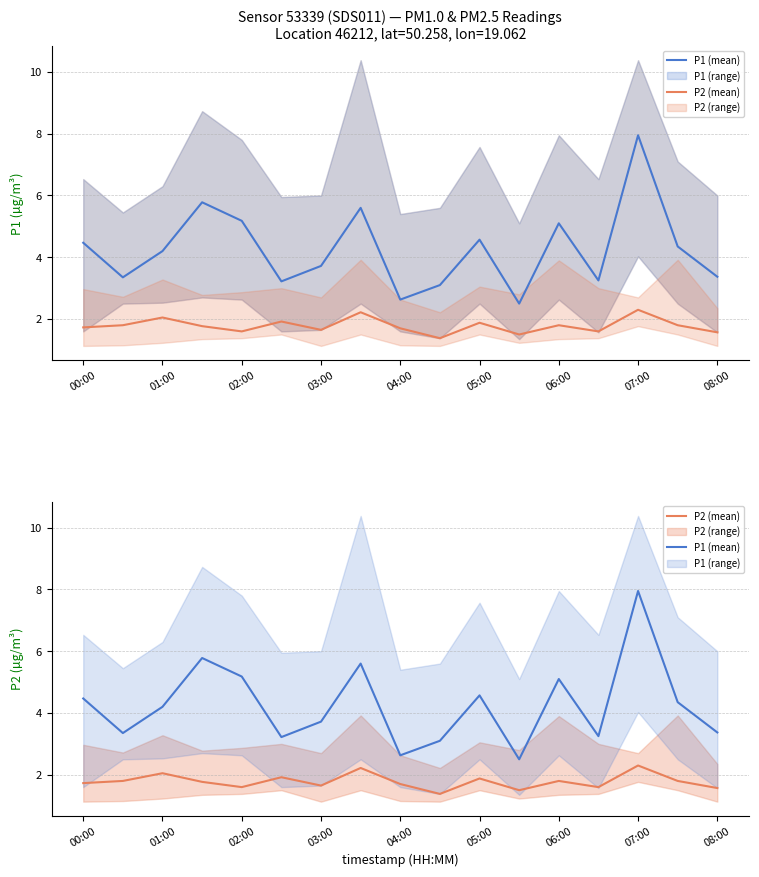

How many interior local peaks does the P1 (mean) series have?

5